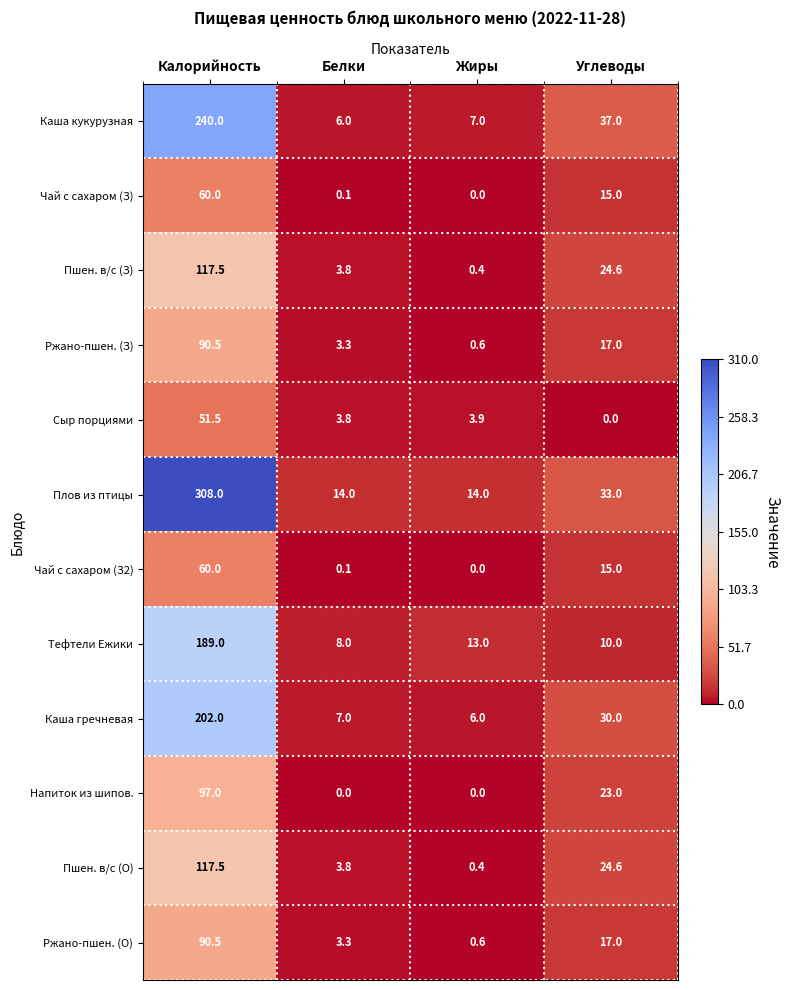

At which label does Чай с сахаром (З) first exceed 15?

Калорийность